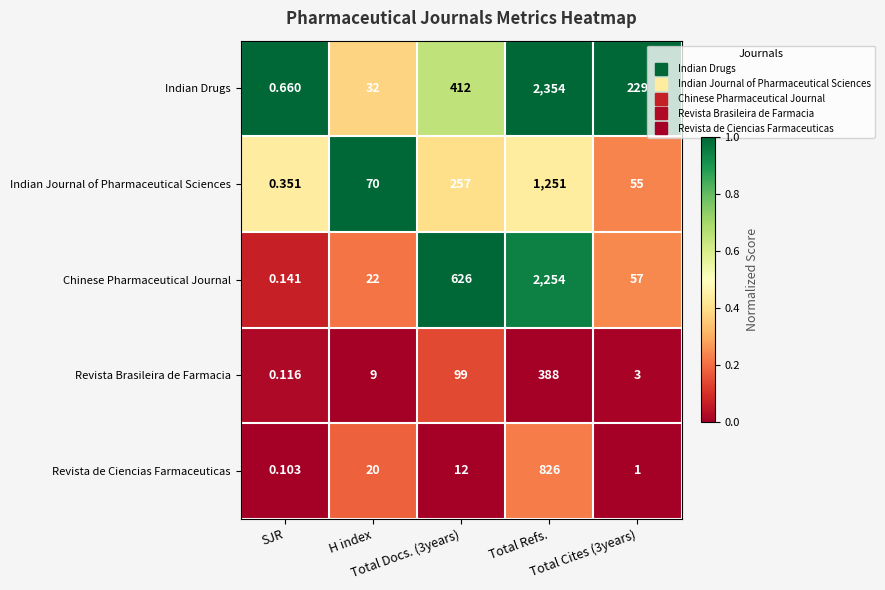

List the series in order of their peak value, lowest first.

Revista Brasileira de Farmacia, Revista de Ciencias Farmaceuticas, Indian Journal of Pharmaceutical Sciences, Chinese Pharmaceutical Journal, Indian Drugs